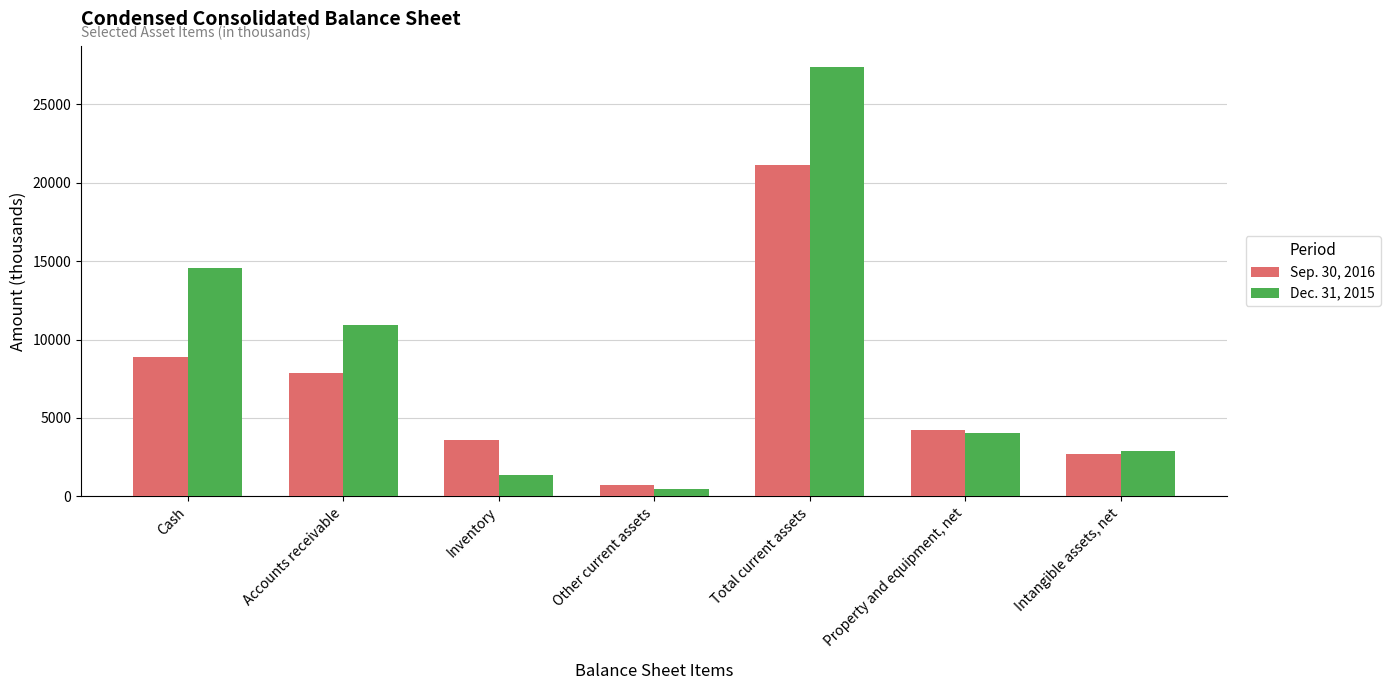

At which category does the chart reach its peak across all series?

Total current assets